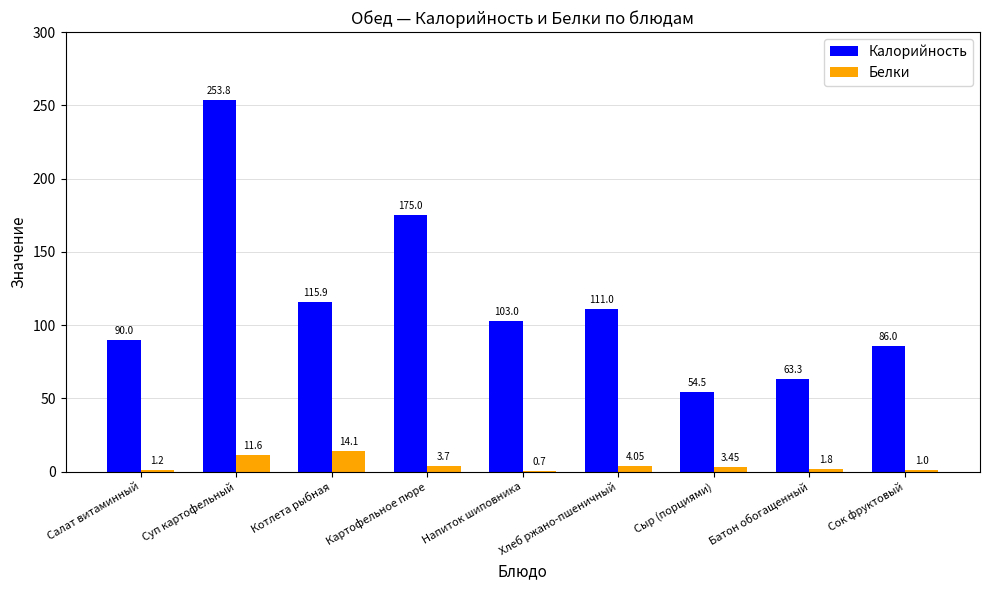

Which category has the highest value across all series?

Суп картофельный